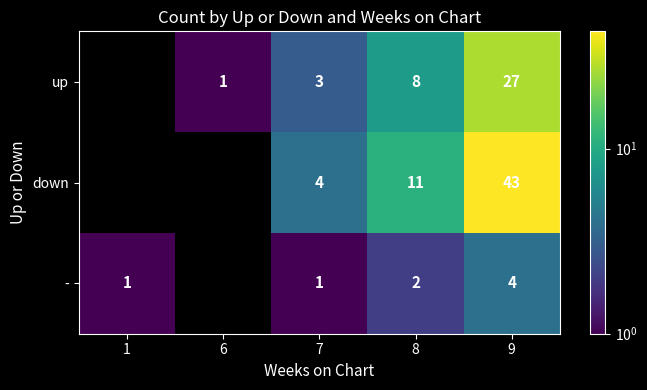

True or false: up has a value of 10 at 9.

False